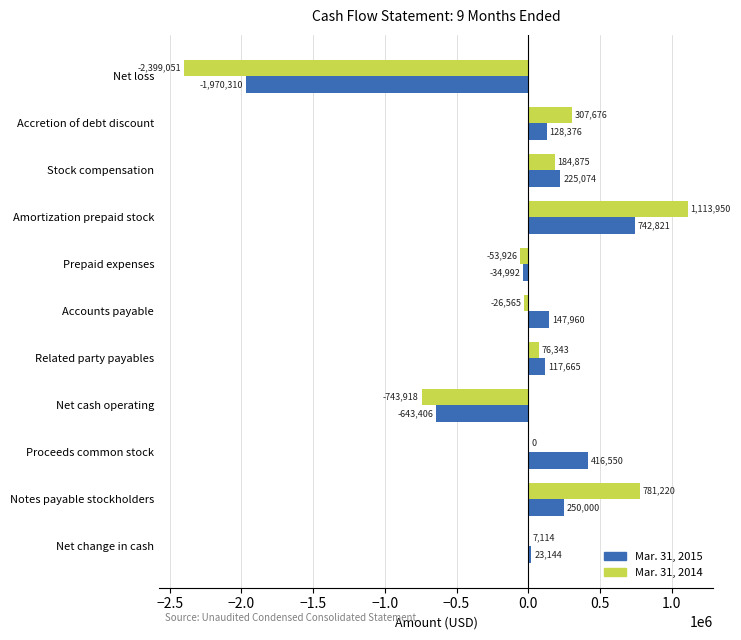

What is the sum of all Mar. 31, 2014 values?

-752282